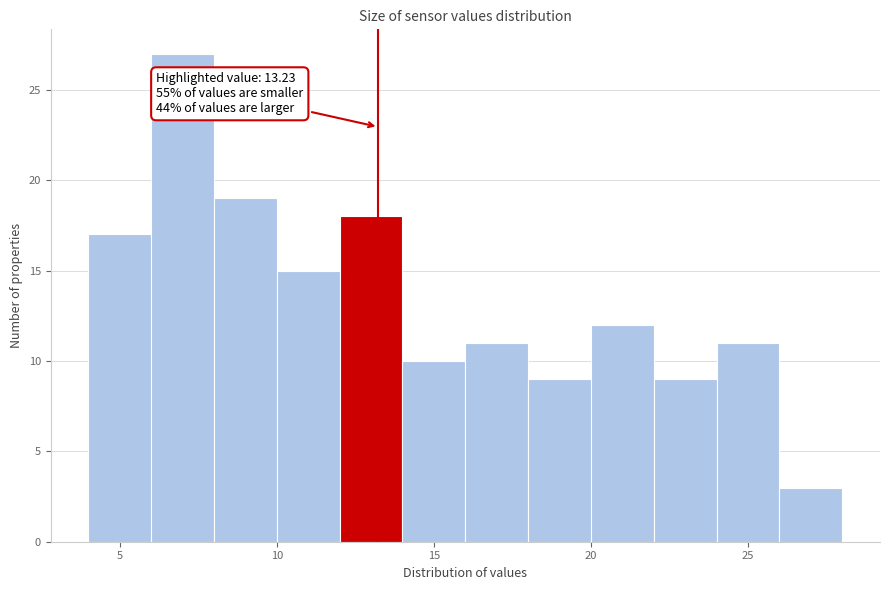

Which range on the x-axis has the tallest bar?

6 to 8